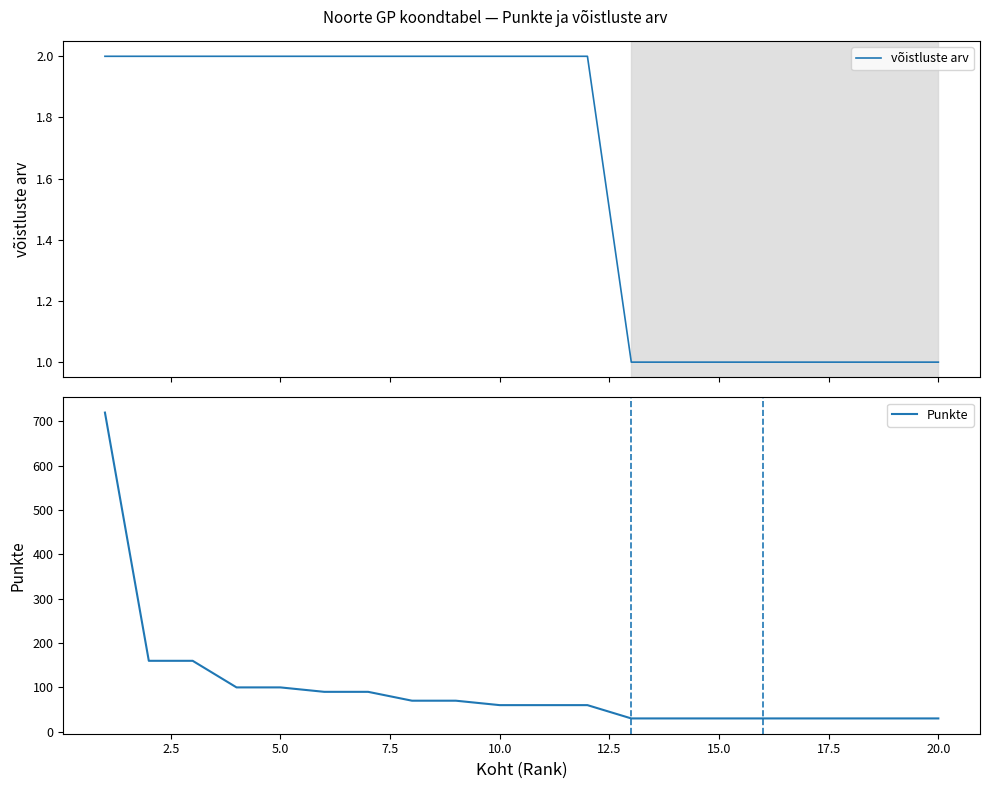

What is the difference between the maximum and minimum values in the Punkte series?

690